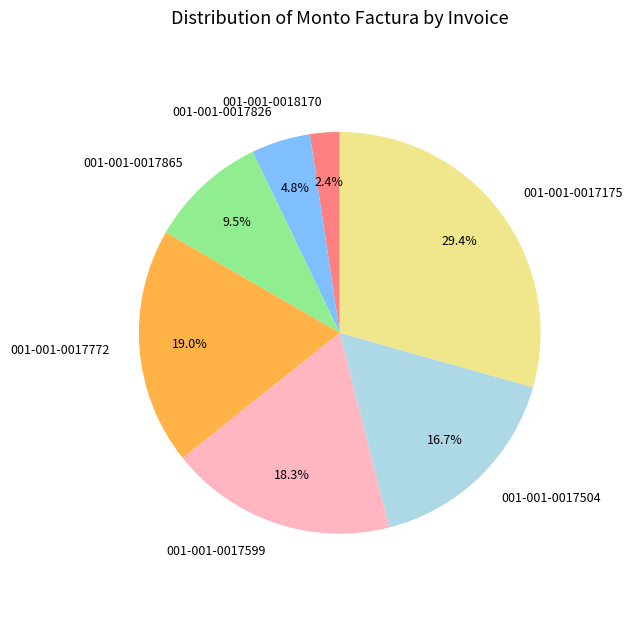

How many slices are in this pie chart?

7